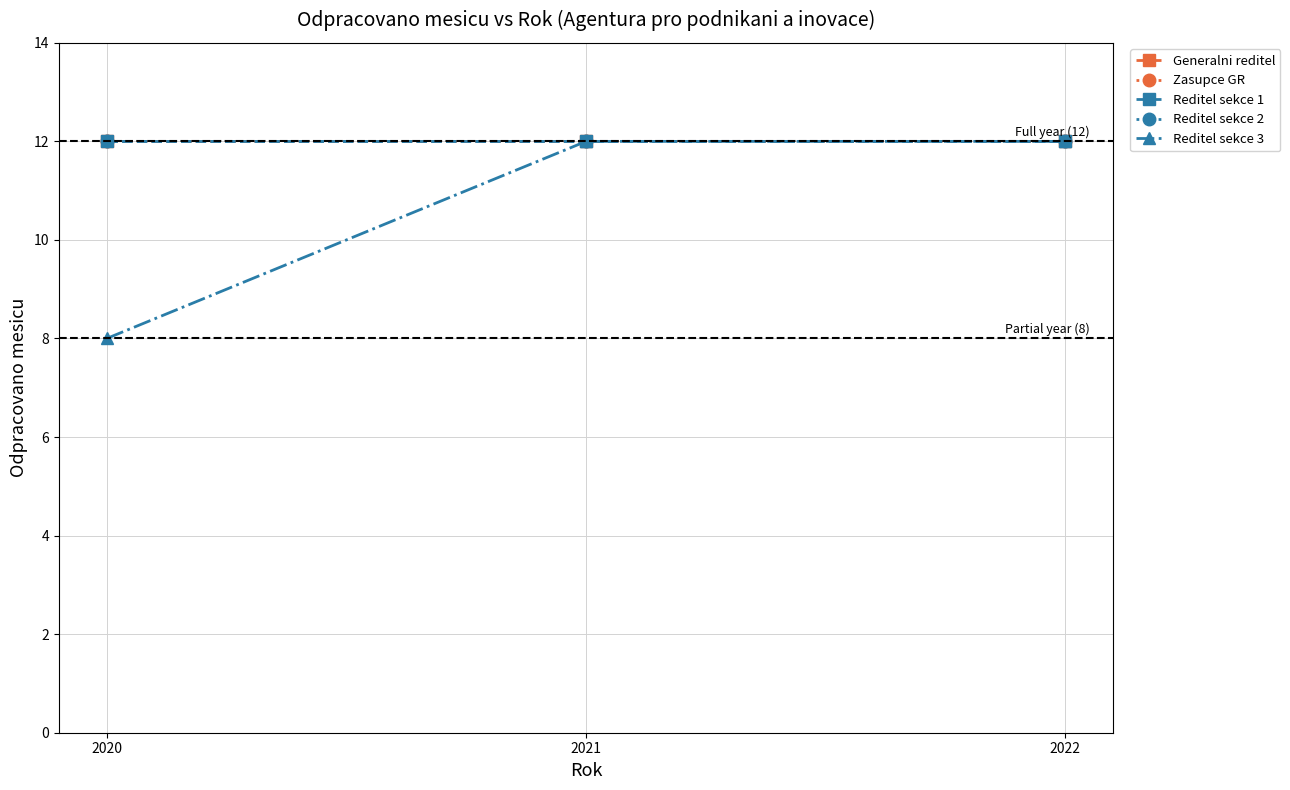

Reading left to right, extract all data points from this chart.

Generalni reditel: 12	12	12
Zasupce GR: 12	12	12
Reditel sekce 1: 12	12	12
Reditel sekce 2: 12	12	12
Reditel sekce 3: 8	12	12